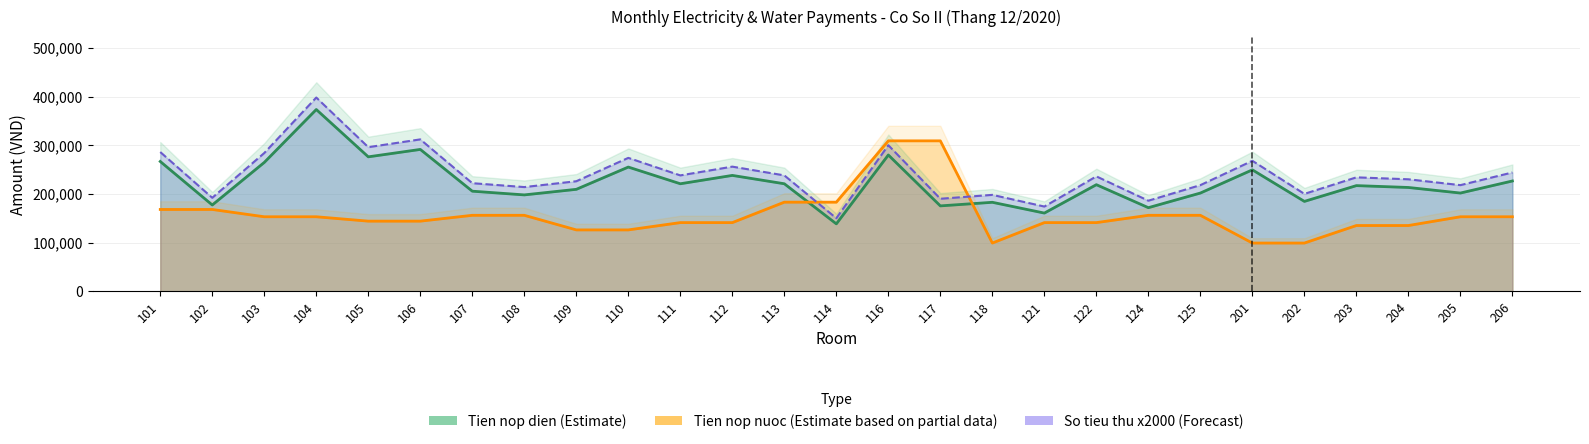

At which category is the sum across all series the highest?

104